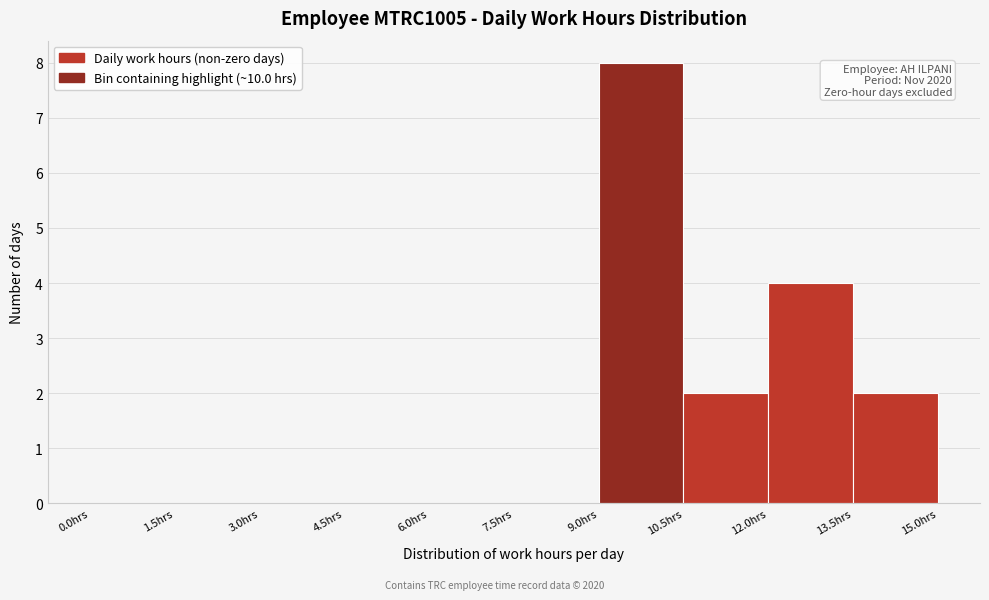

Which range on the x-axis has the tallest bar?

9.0 to 10.5